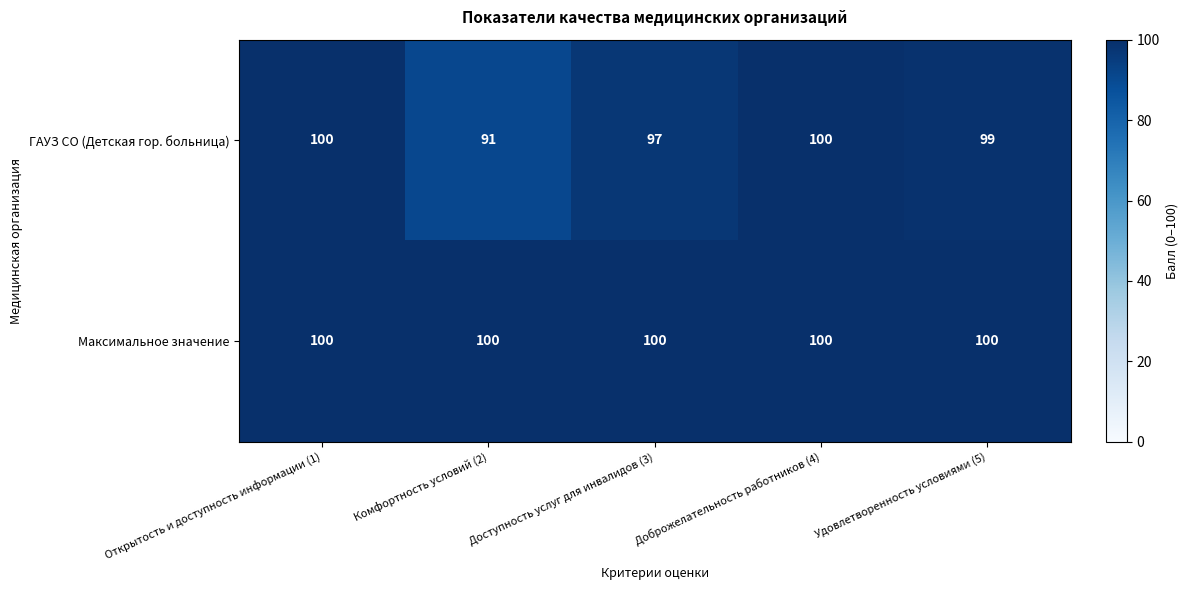

What is the greatest value displayed?

100